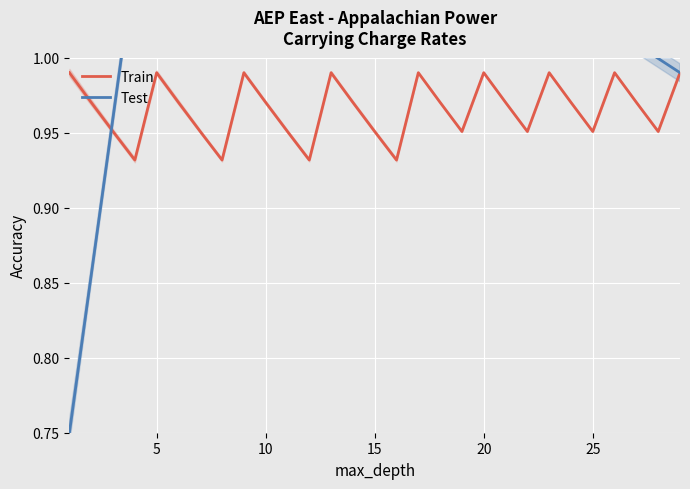

What is the spread (max minus min) of values at 5?

0.2